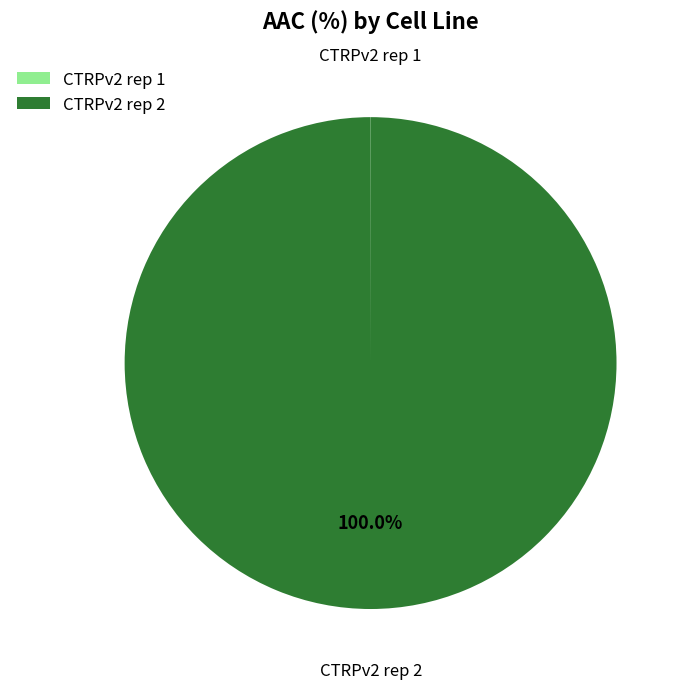

To the nearest percent, what is the average slice percentage?

50%